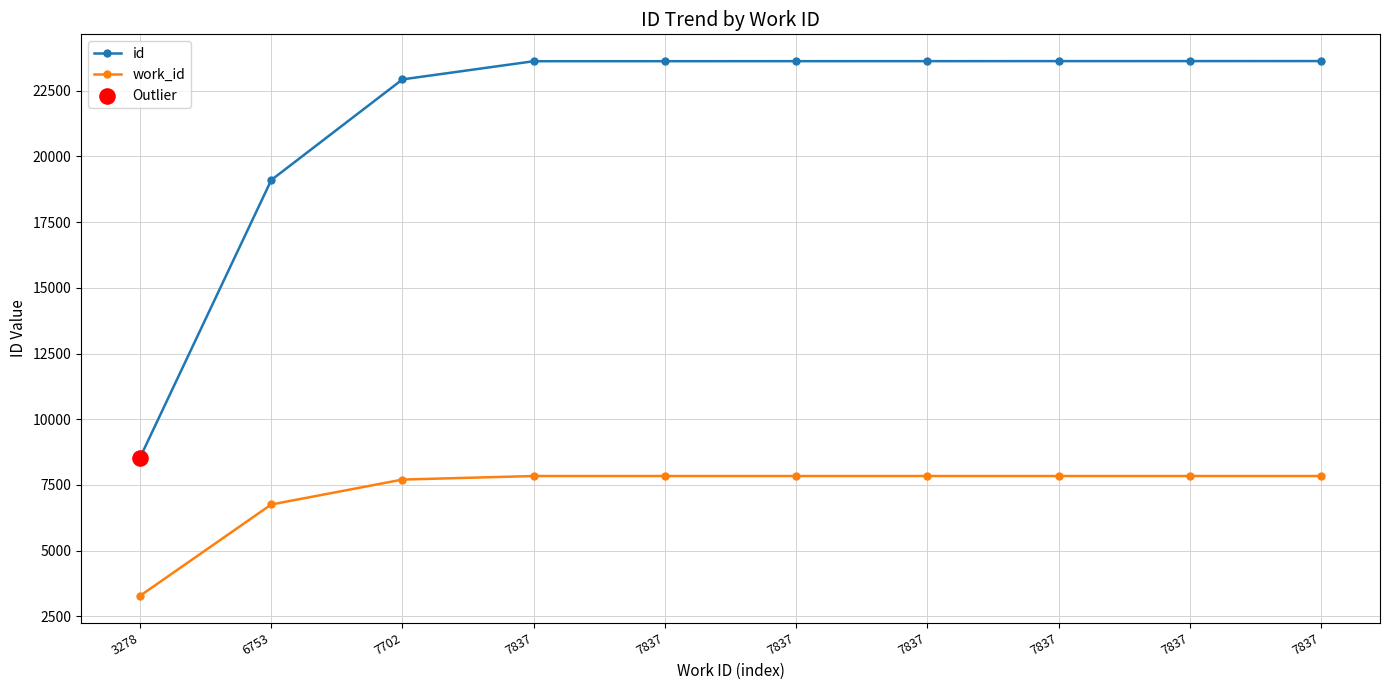

What is the total value across all series at 7837?

31463